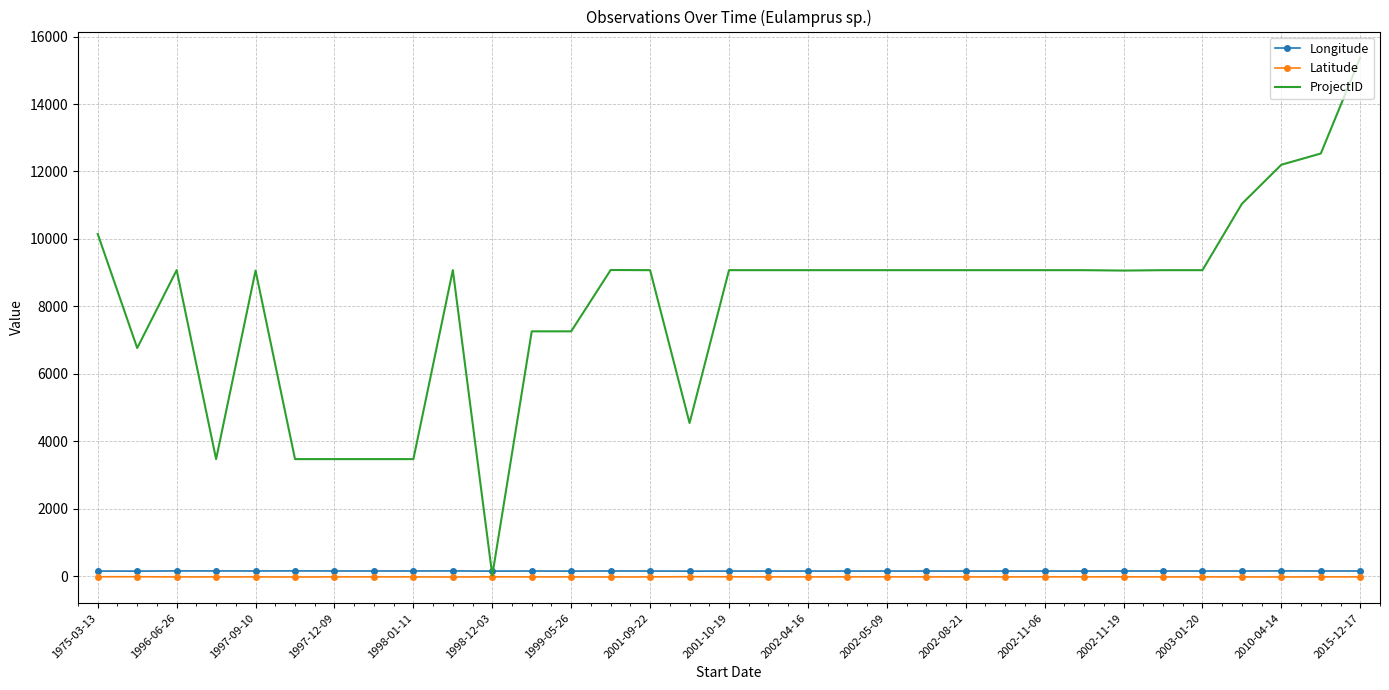

What is the maximum value for ProjectID?

15380.0